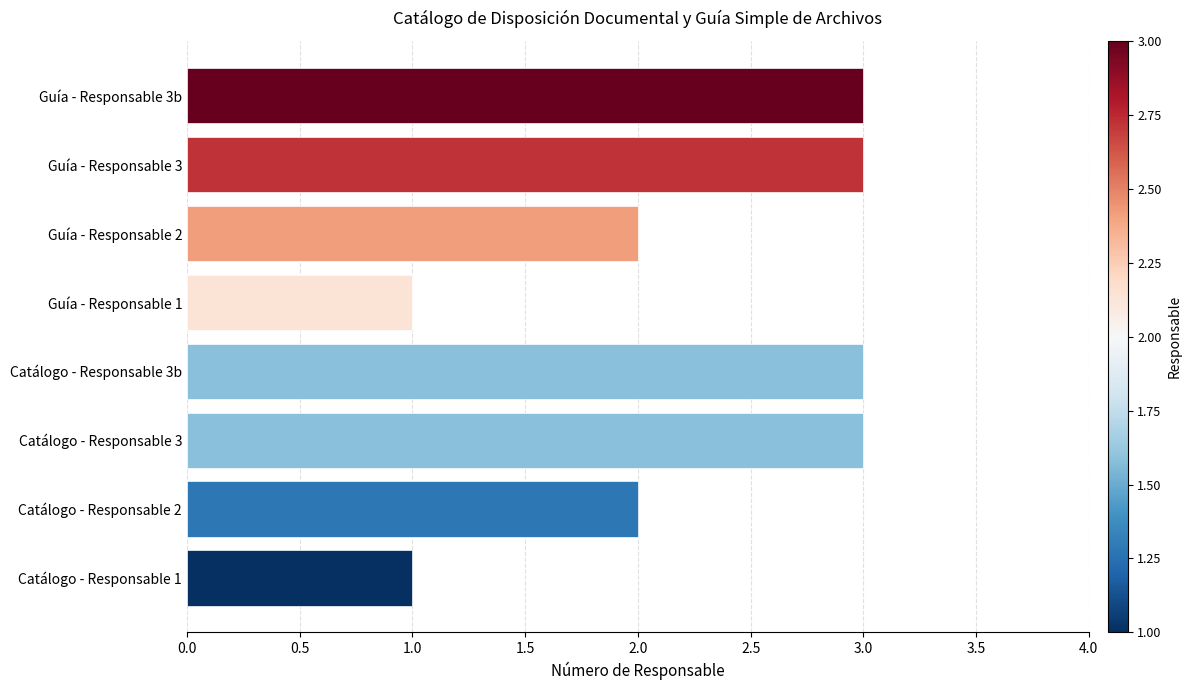

What is the minimum value for Catálogo de disposición documental?

1